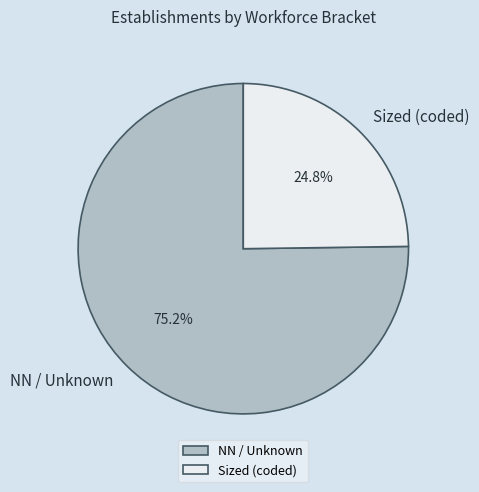

Rank the categories by value from lowest to highest.

Sized (coded), NN / Unknown